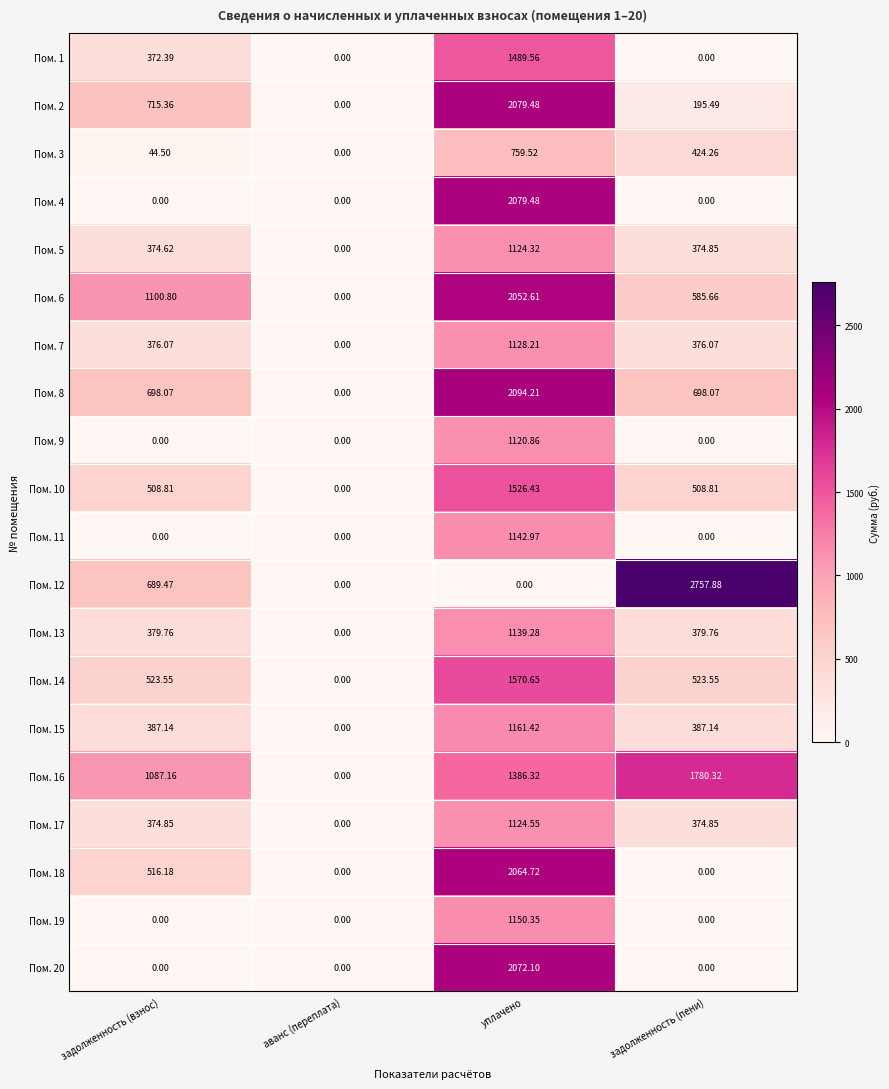

At which category does the chart reach its peak across all series?

задолженность (пени)